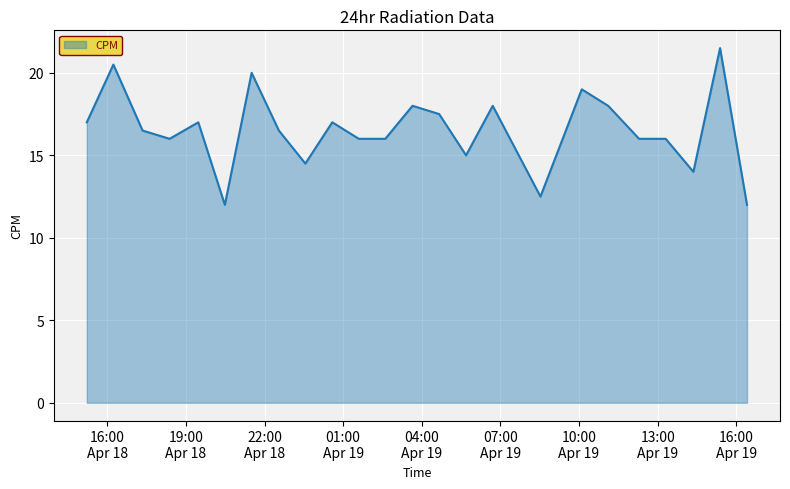

What is the greatest value displayed?

21.5